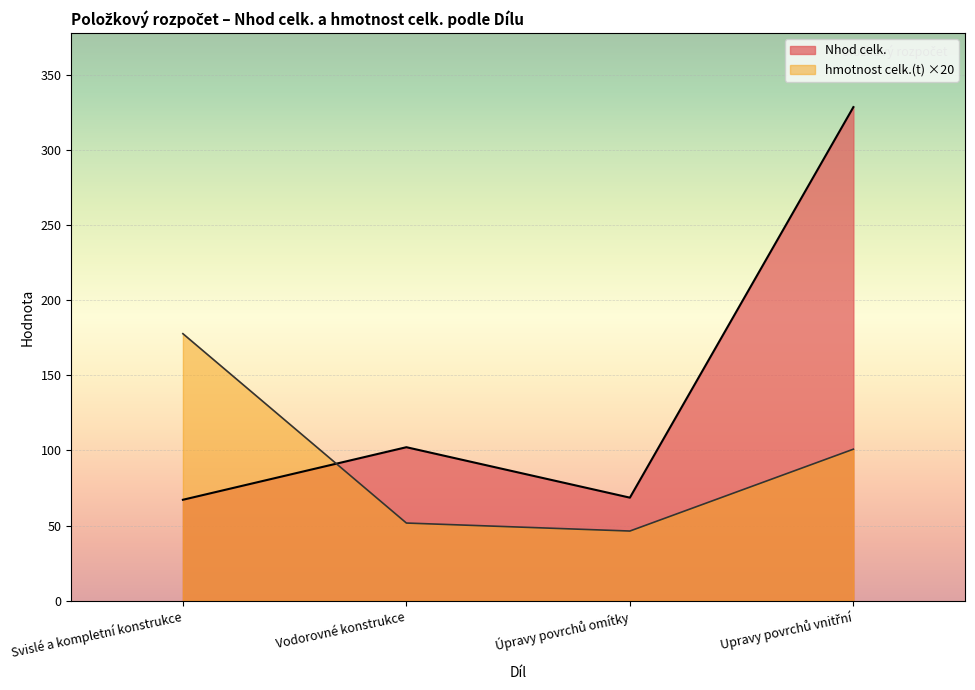

How many intersections are there between Nhod celk. and hmotnost celk.(t) ×20?

1